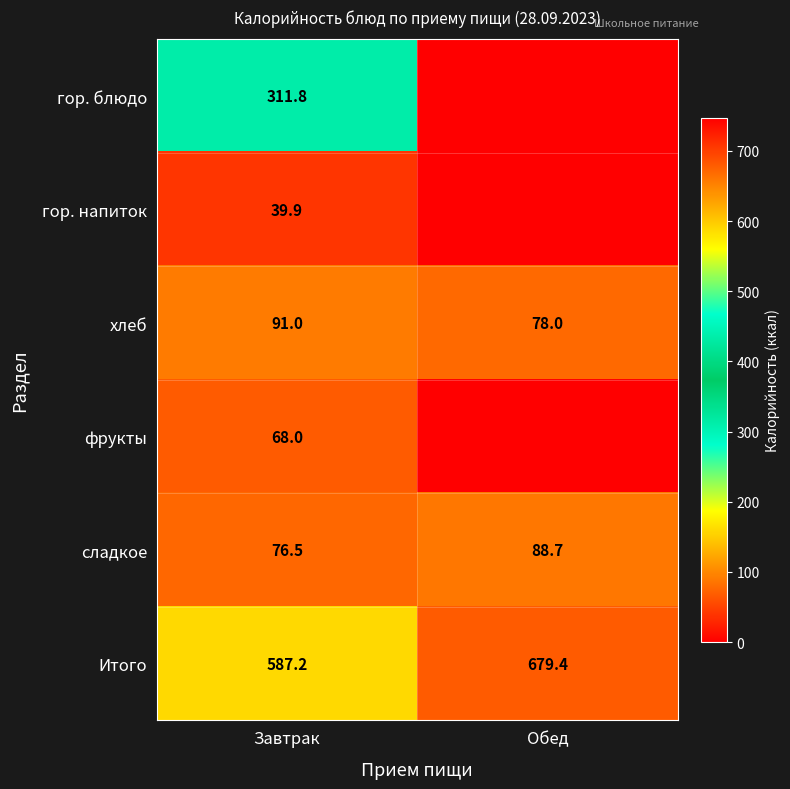

At which category does the chart reach its peak across all series?

Обед